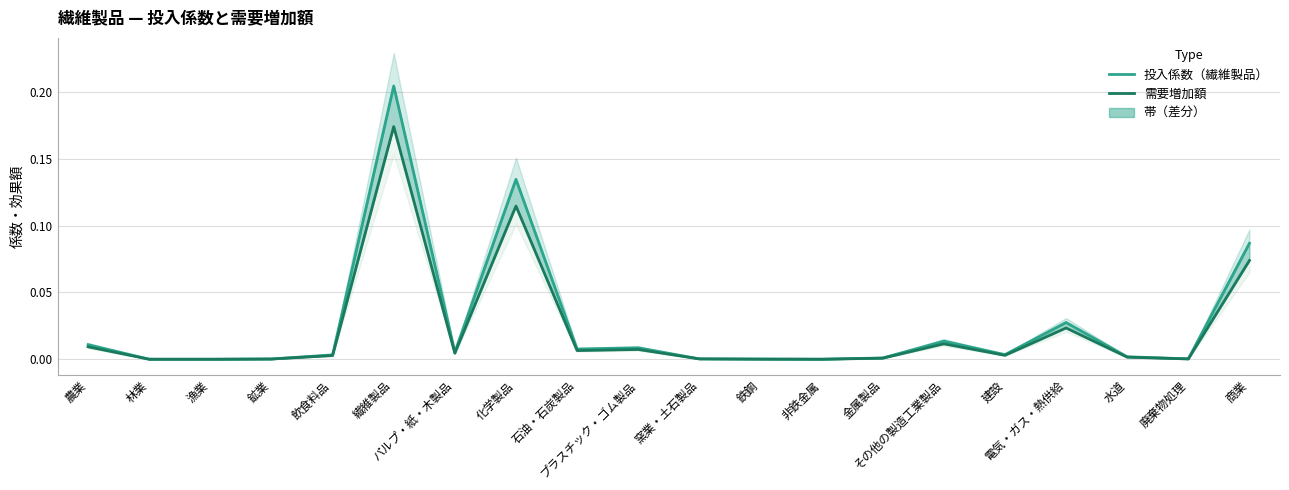

List the series in order of their overall mean, highest first.

投入係数（繊維製品）, 需要増加額